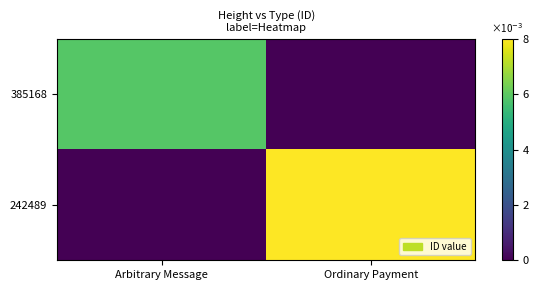

Reading right to left, what are all the values shown in this chart?

385168: Ordinary Payment=0.0	Arbitrary Message=0.7
242489: Ordinary Payment=1.0	Arbitrary Message=0.0